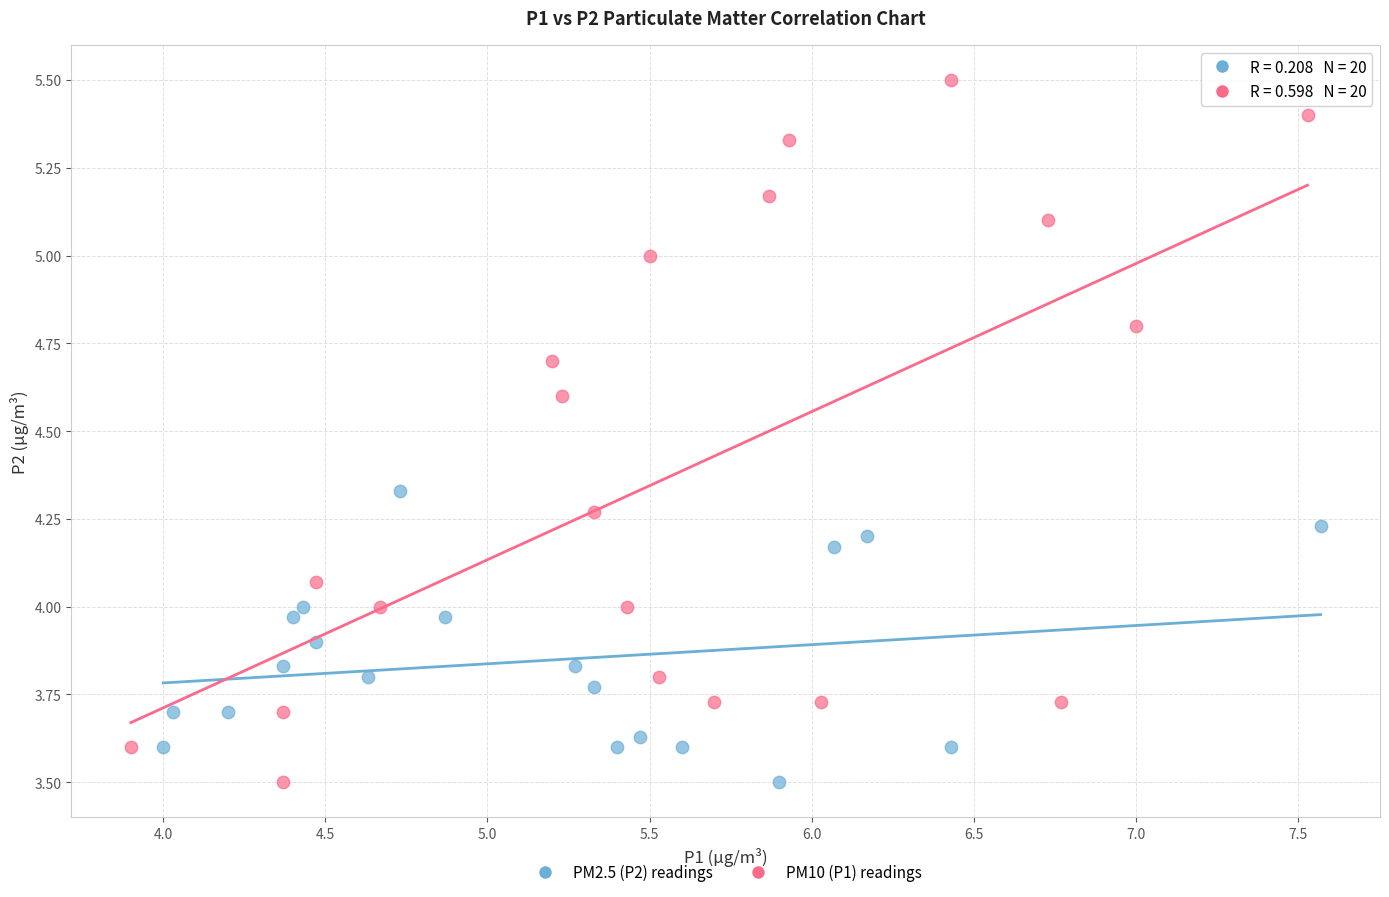

Which series reaches the maximum Y coordinate?

PM10 (P1) readings